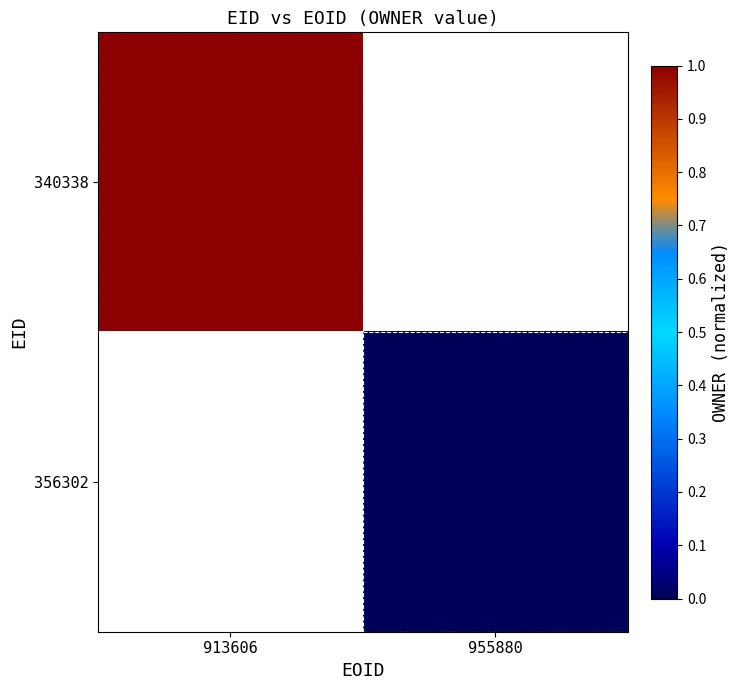

Is the value of 356302 at 913606 greater than the value of 340338 at 955880?

No